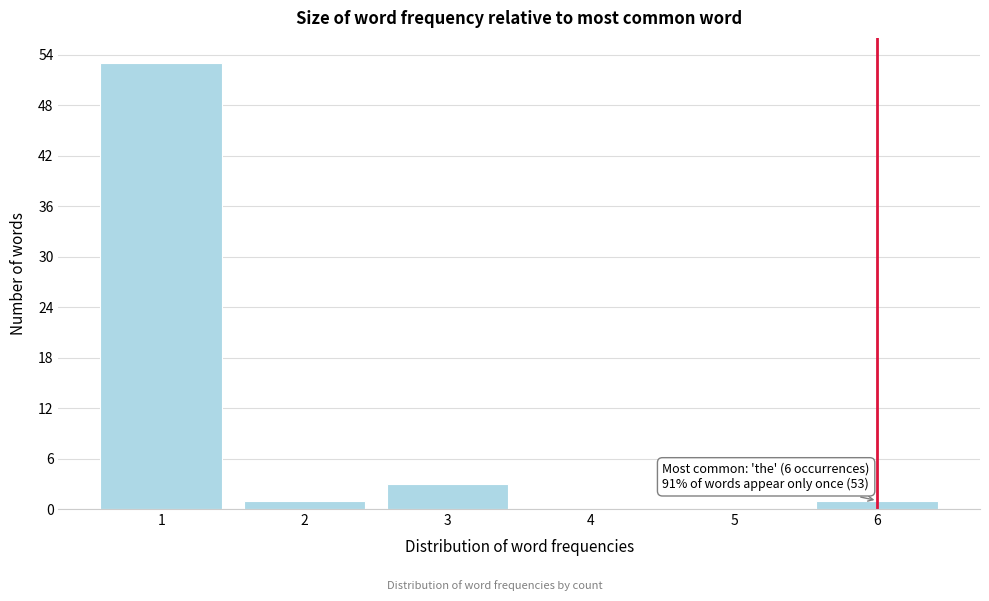

Reading left to right, what are all the values shown in this chart?

1=53	2=1	3=3	4=0	5=0	6=1